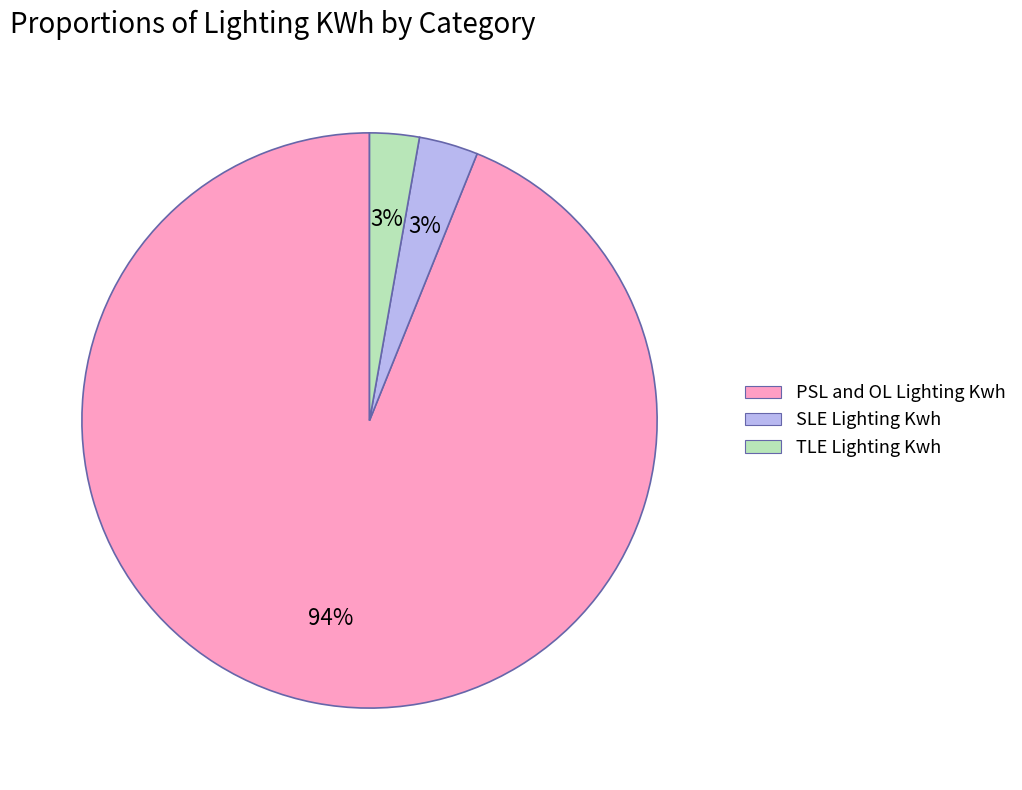

Is the sum of TLE Lighting Kwh and PSL and OL Lighting Kwh greater than half?

Yes